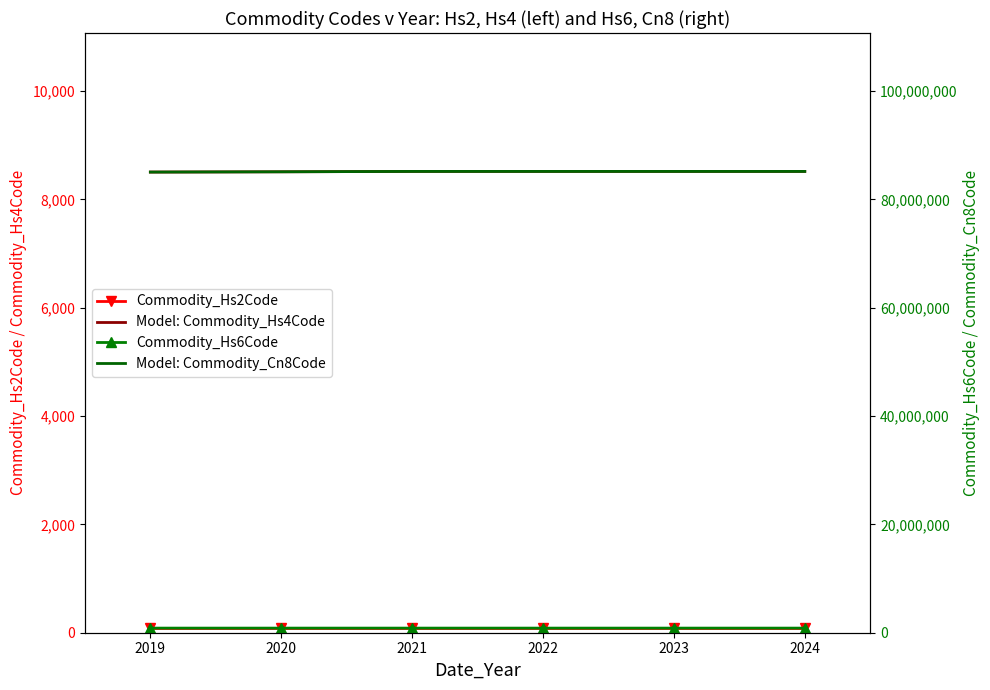

At which label is Model: Commodity_Hs4Code closest to 8510?

2020